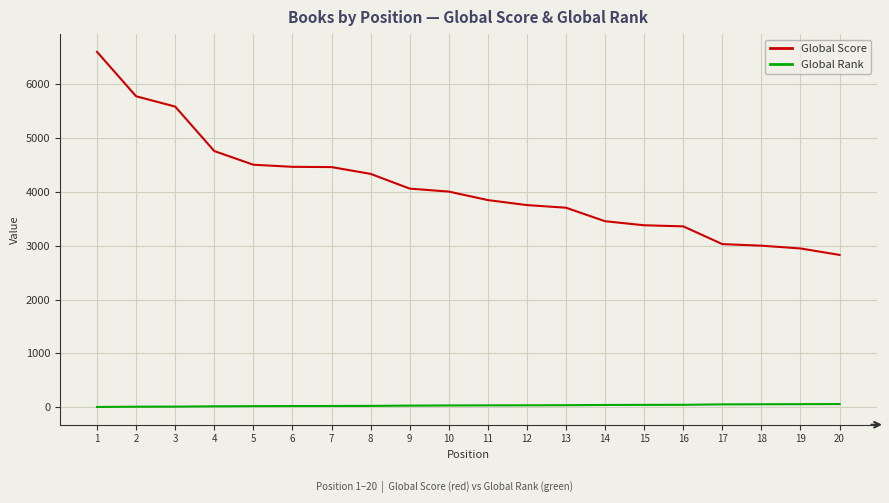

Rank the series by their maximum value, from lowest to highest.

Global Rank, Global Score